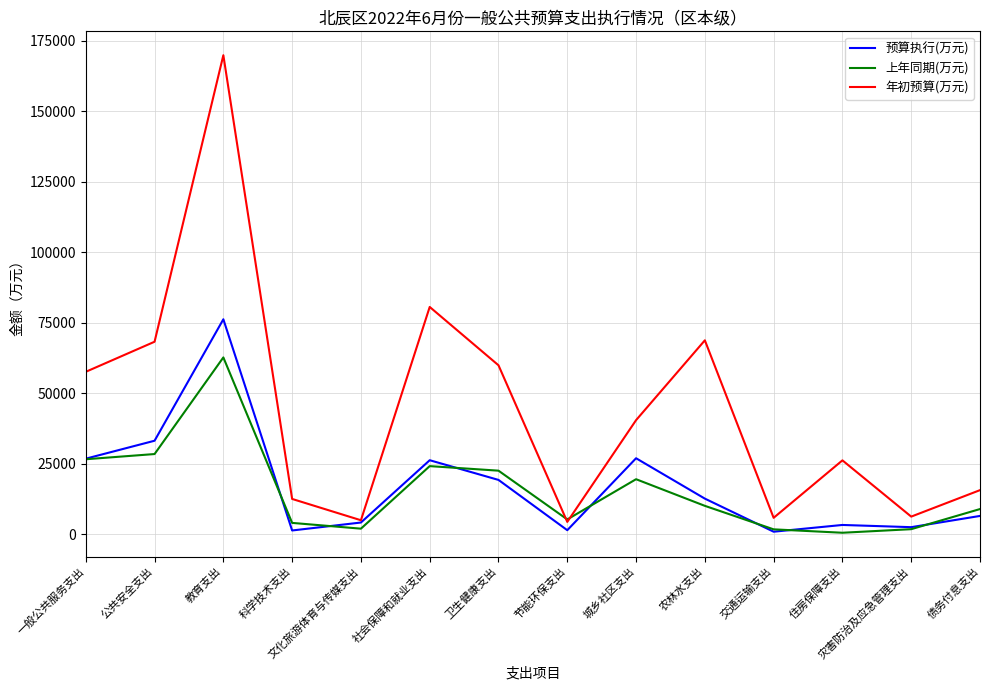

Between 社会保障和就业支出 and 卫生健康支出, which series saw the biggest shift?

年初预算(万元)